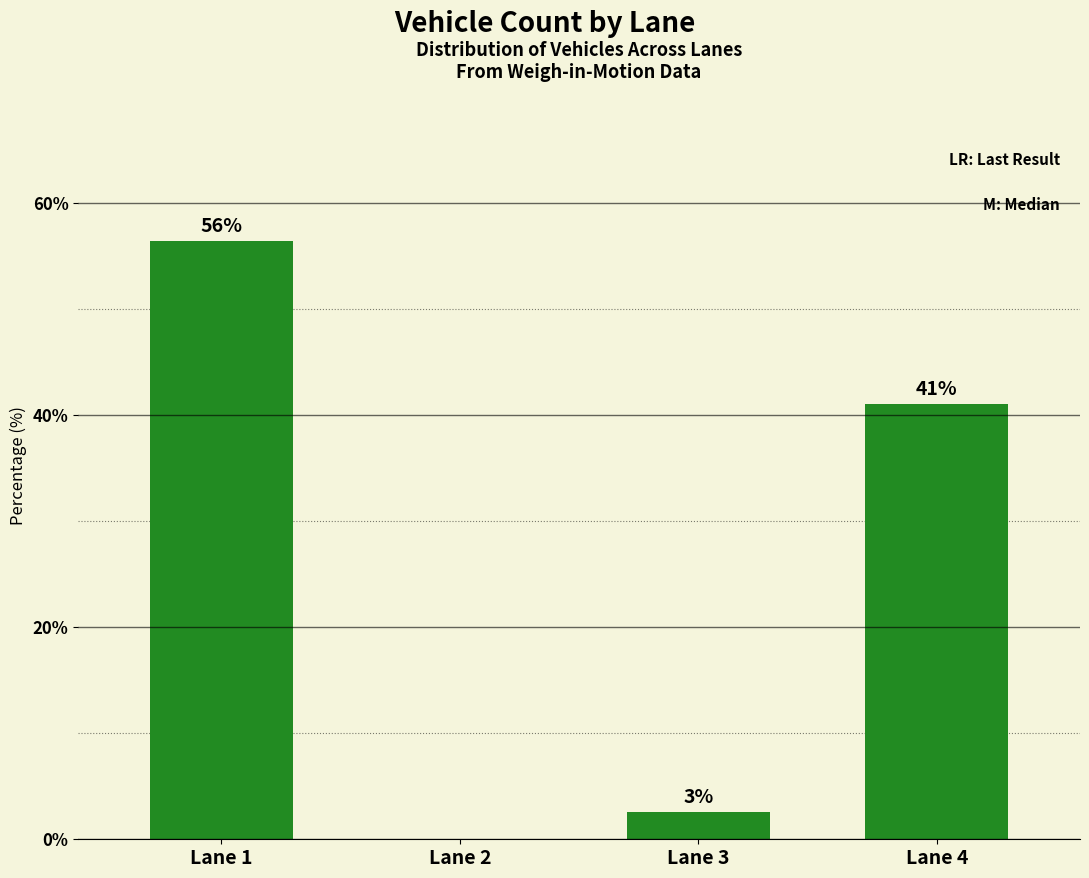

Reading left to right, extract all data points from this chart.

Lane 1=56.4	Lane 2=0.0	Lane 3=2.6	Lane 4=41.0